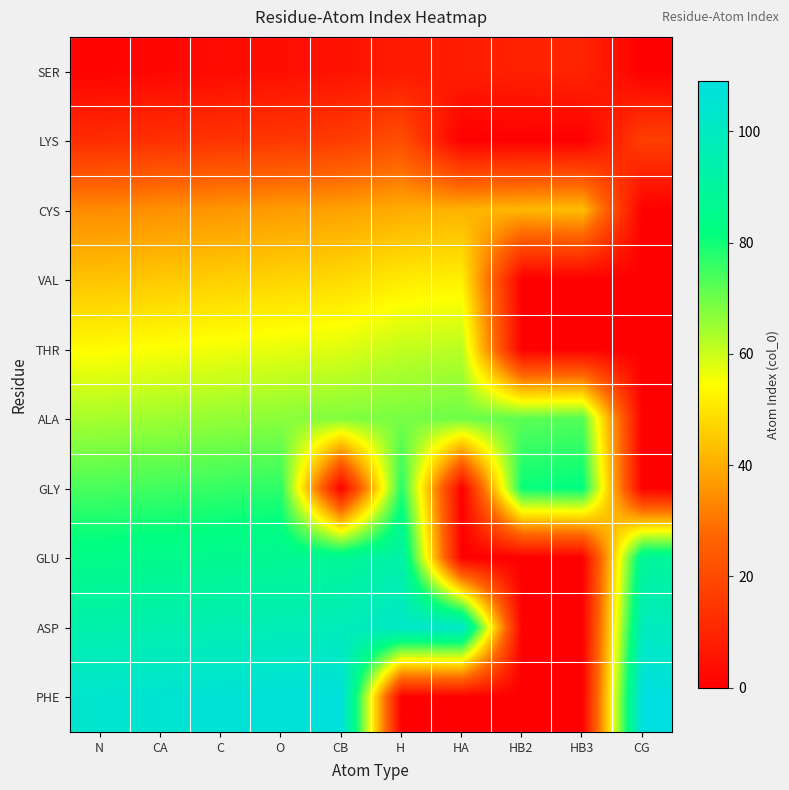

Reading right to left, transcribe all the data shown in this chart.

SER: CG=0	HB3=10	HB2=9	HA=8	H=7	CB=5	O=4	C=3	CA=2	N=1
LYS: CG=17	HB3=0	HB2=0	HA=0	H=21	CB=16	O=15	C=14	CA=13	N=12
CYS: CG=0	HB3=43	HB2=42	HA=41	H=40	CB=38	O=37	C=36	CA=35	N=34
VAL: CG=0	HB3=0	HB2=0	HA=52	H=51	CB=48	O=47	C=46	CA=45	N=44
THR: CG=0	HB3=0	HB2=0	HA=62	H=61	CB=58	O=57	C=56	CA=55	N=54
ALA: CG=0	HB3=73	HB2=72	HA=70	H=69	CB=68	O=67	C=66	CA=65	N=64
GLY: CG=0	HB3=82	HB2=81	HA=0	H=78	CB=0	O=77	C=76	CA=75	N=74
GLU: CG=89	HB3=0	HB2=0	HA=0	H=93	CB=88	O=87	C=86	CA=85	N=84
ASP: CG=99	HB3=0	HB2=0	HA=103	H=102	CB=98	O=97	C=96	CA=95	N=94
PHE: CG=109	HB3=0	HB2=0	HA=0	H=0	CB=108	O=107	C=106	CA=105	N=104